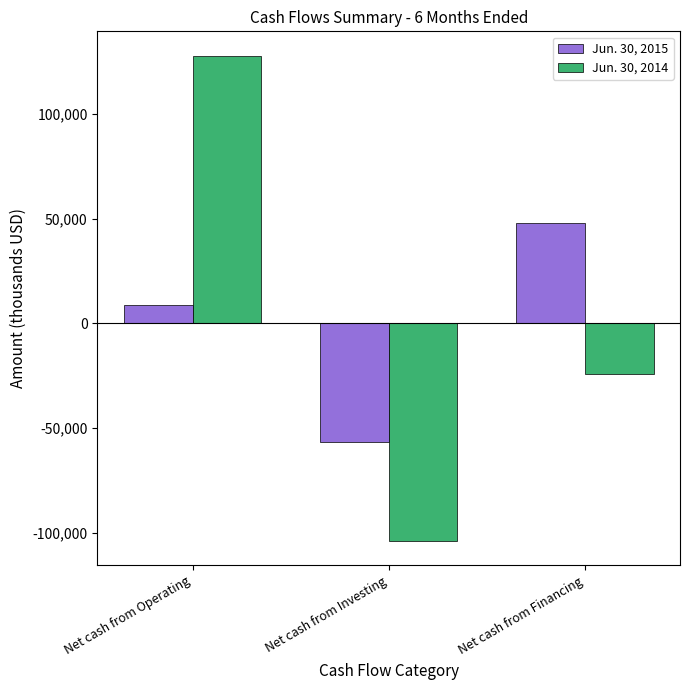

What is the total value across all series at Net cash from Financing?

24093